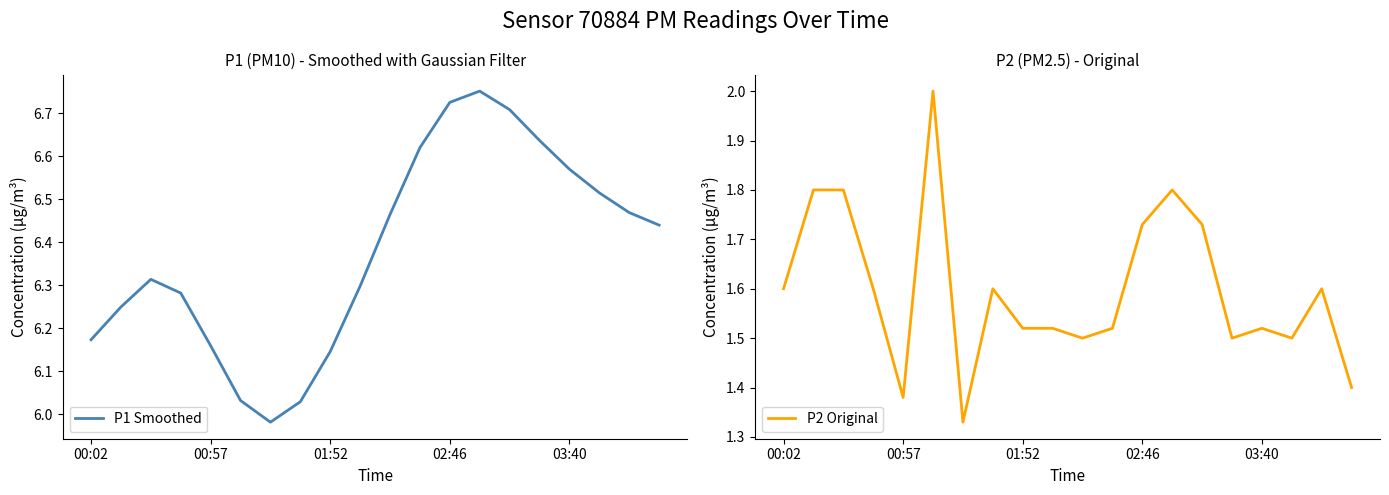

True or false: P1 Smoothed and P2 Original intersect in this chart.

False